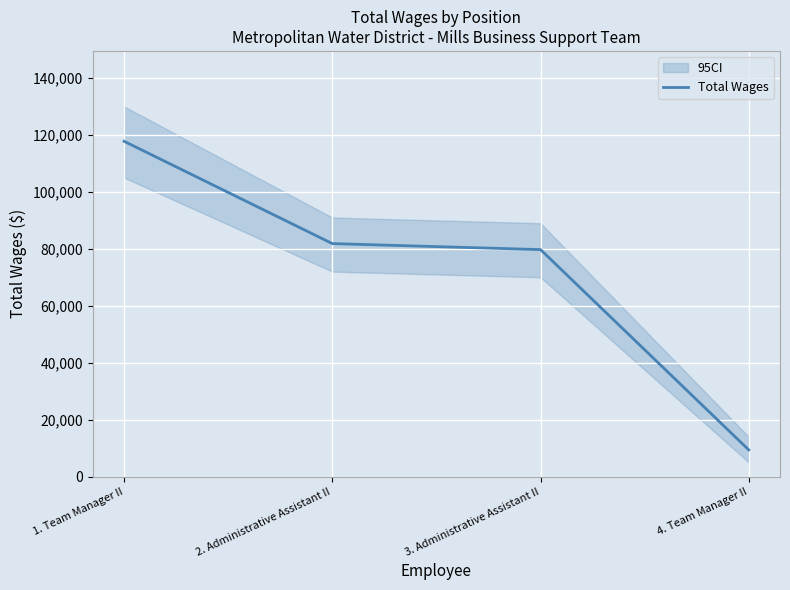

True or false: there are more than 2 points higher than both neighbors.

False